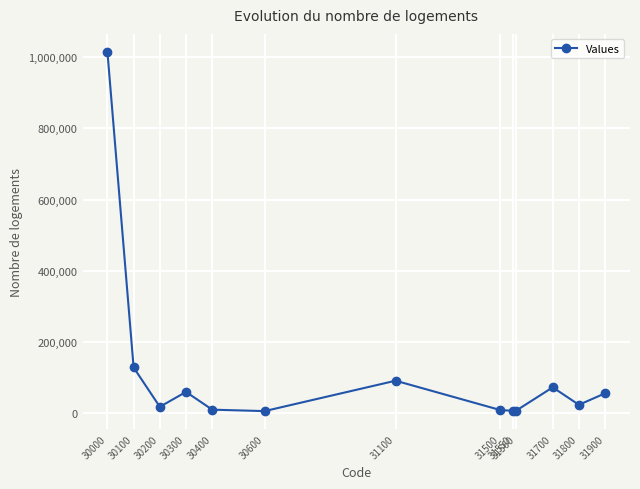

What is the value of the 6th point from the left?

5596